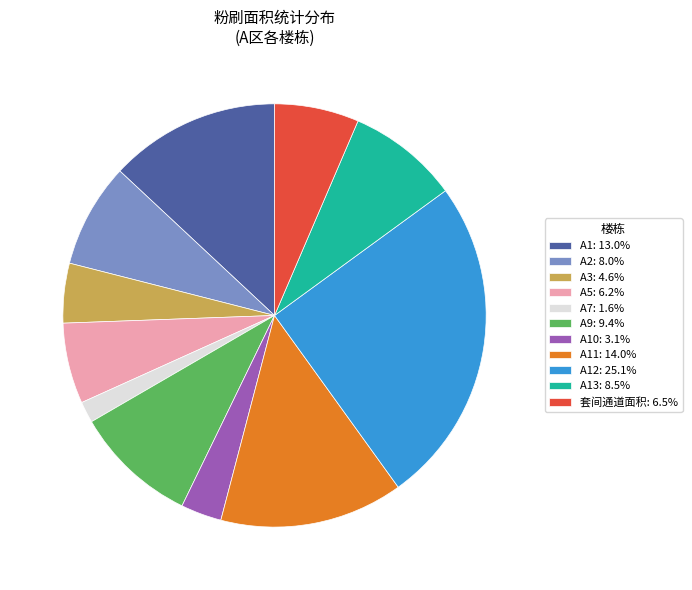

Does A11: 14.0% account for over 50% of the chart?

No